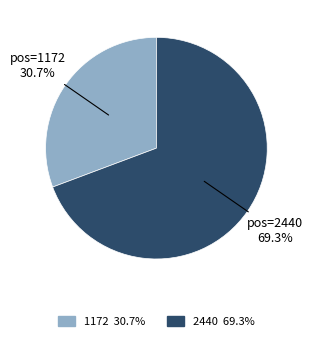

To the nearest percent, what is the difference between the largest and smallest slice percentages?

39%